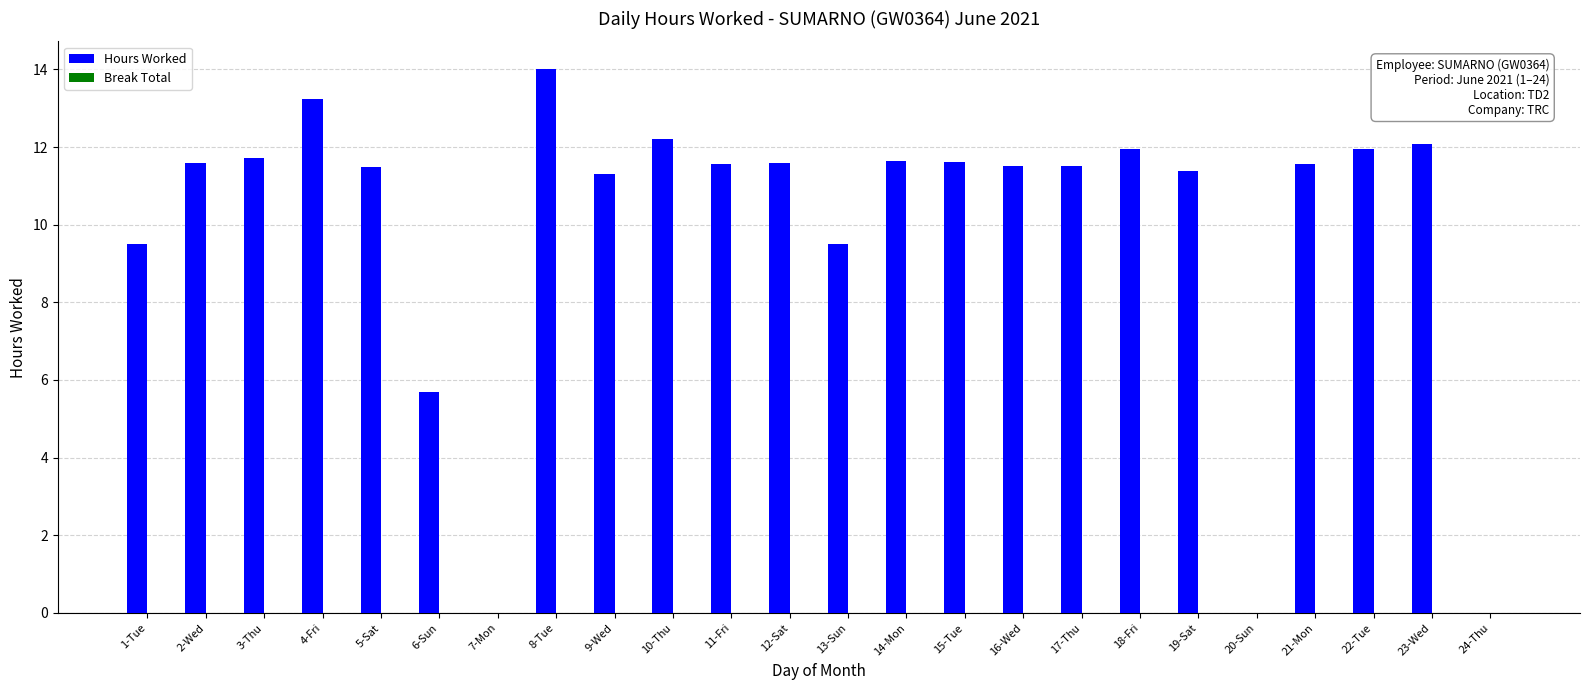

Is it true that the value at 16-Wed is 11.5?

True